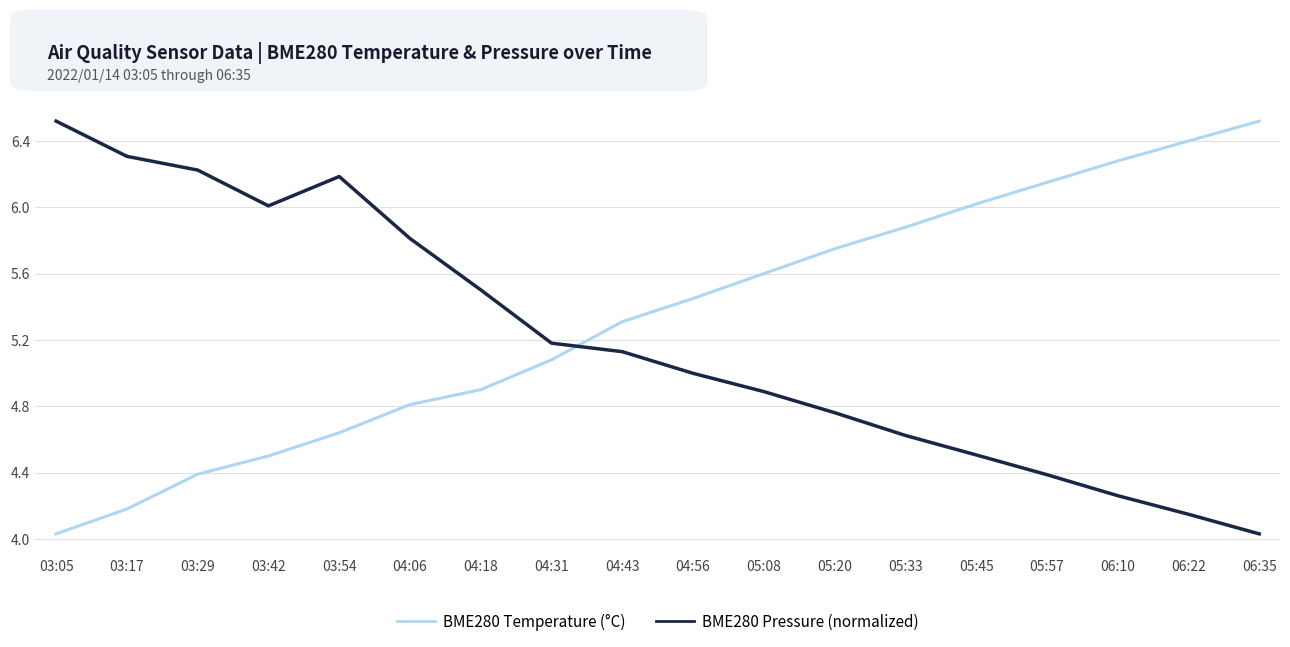

Rank the series at 03:17 from highest to lowest value.

BME280 Pressure (normalized), BME280 Temperature (°C)